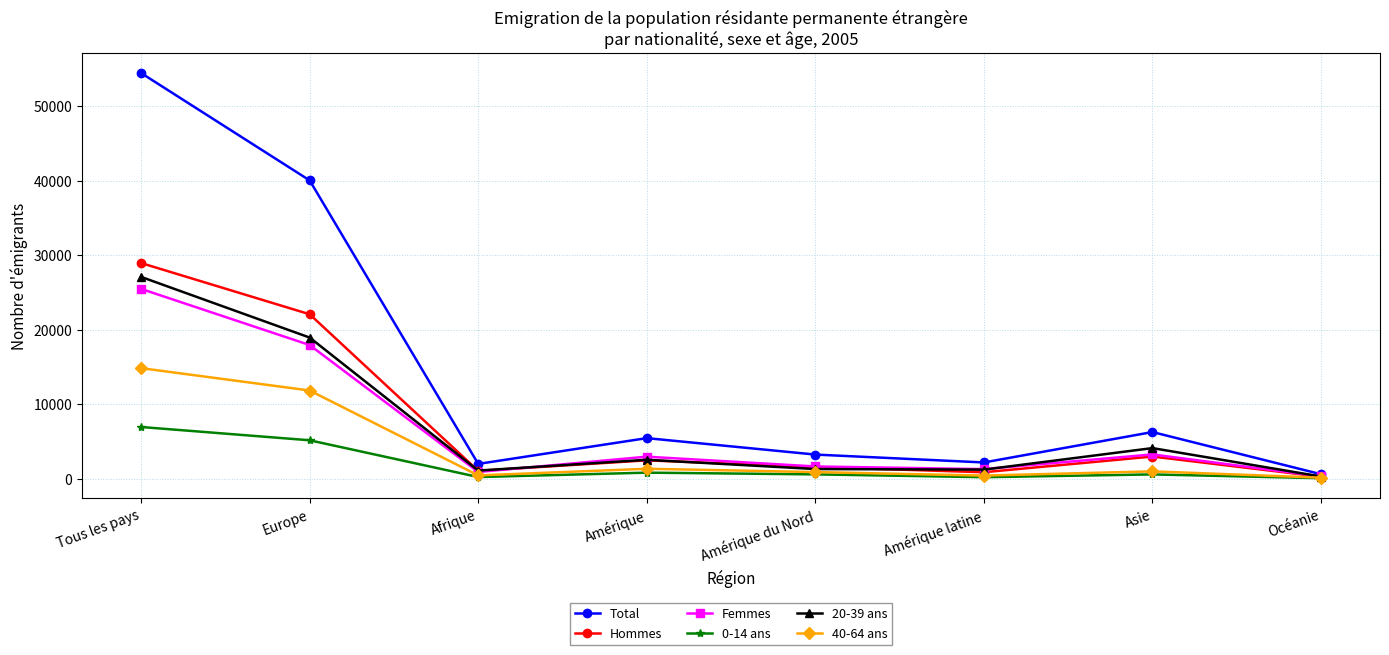

List the series in order of their peak value, lowest first.

0-14 ans, 40-64 ans, Femmes, 20-39 ans, Hommes, Total